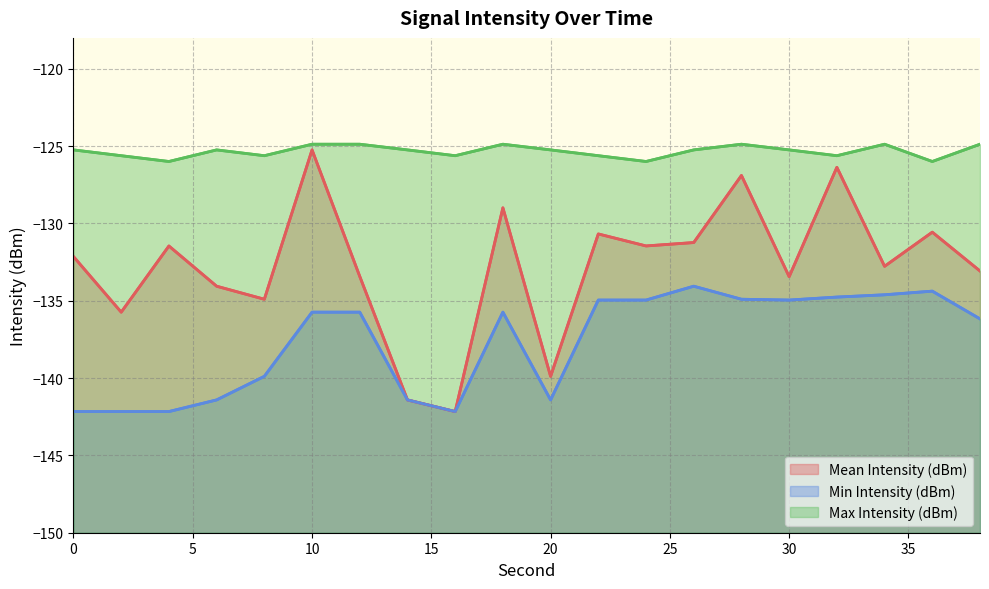

How many lines are shown in the chart?

3